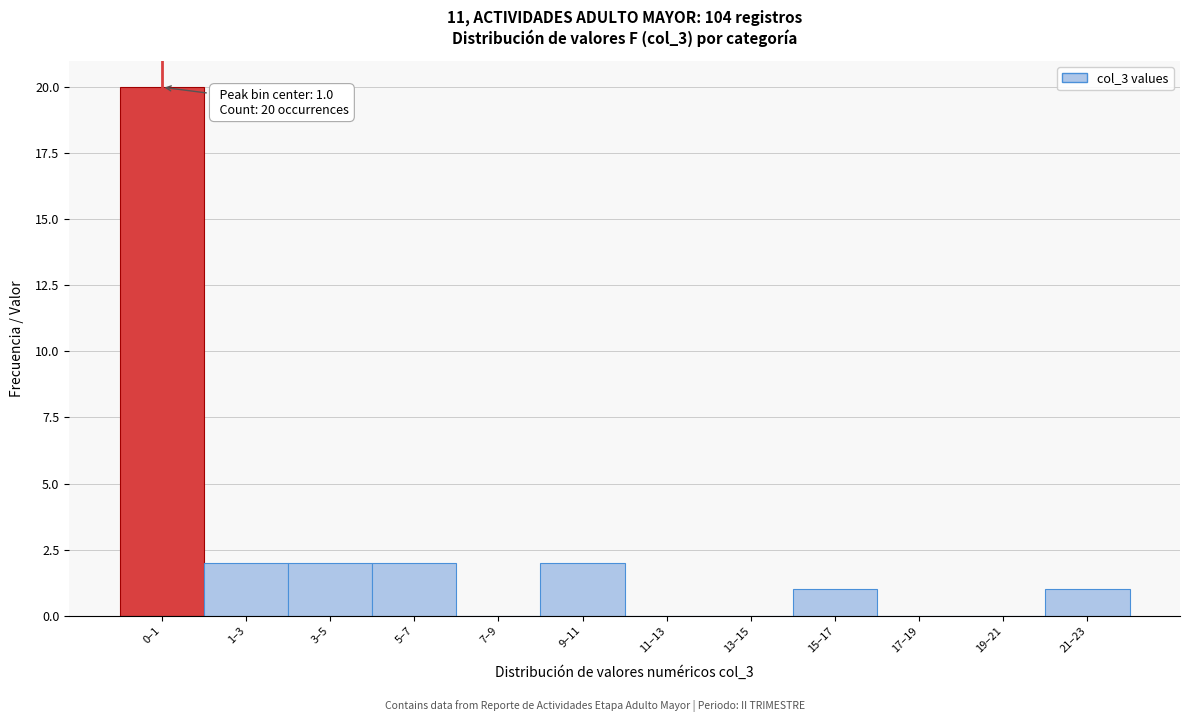

Reading left to right, extract all data points from this chart.

0–1=20	1–3=2	3–5=2	5–7=2	7–9=0	9–11=2	11–13=0	13–15=0	15–17=1	17–19=0	19–21=0	21–23=1